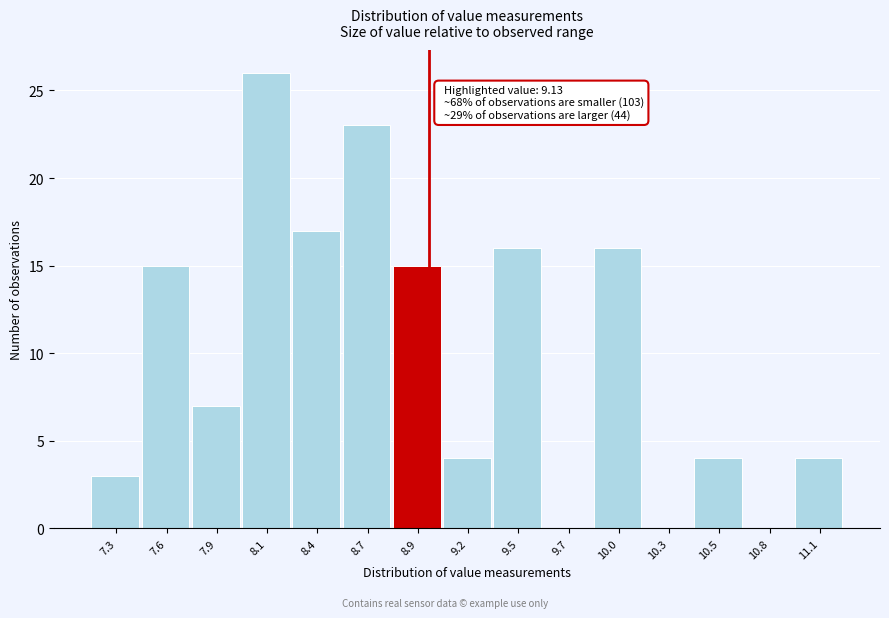

Reading right to left, what are all the values shown in this chart?

11.1=4	10.8=0	10.5=4	10.3=0	10.0=16	9.7=0	9.5=16	9.2=4	8.9=15	8.7=23	8.4=17	8.1=26	7.9=7	7.6=15	7.3=3